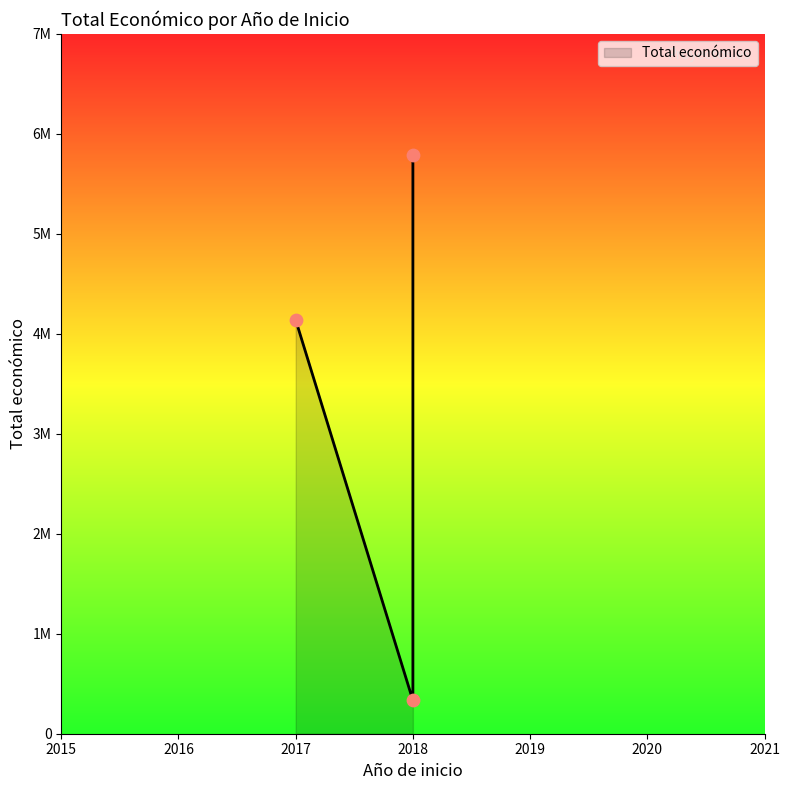

What is the change in value from 2017 to 2018 (PICA)?

-3806392